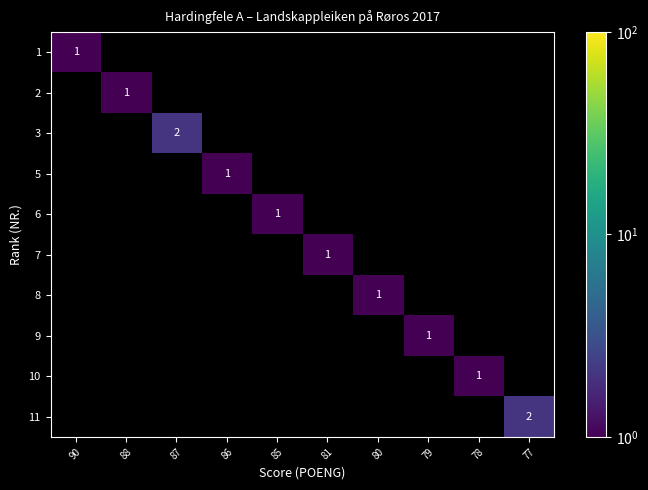

List the series in order of their peak value, lowest first.

1, 2, 3, 5, 6, 7, 8, 9, 10, 11